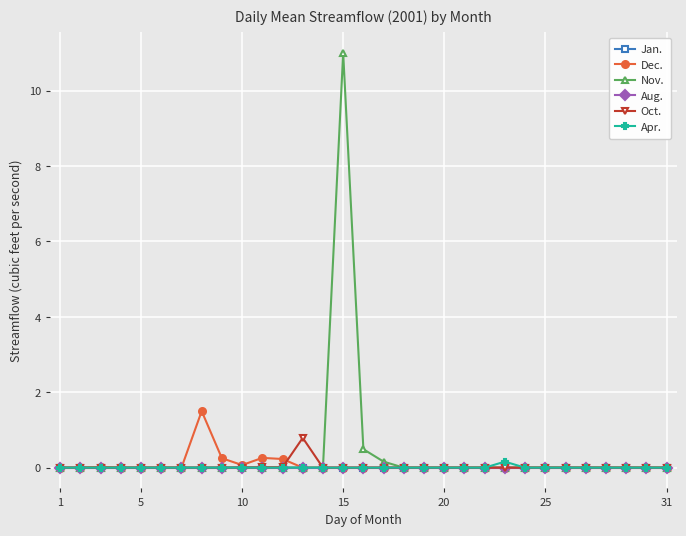

Which series has the largest range (max minus min)?

Nov.